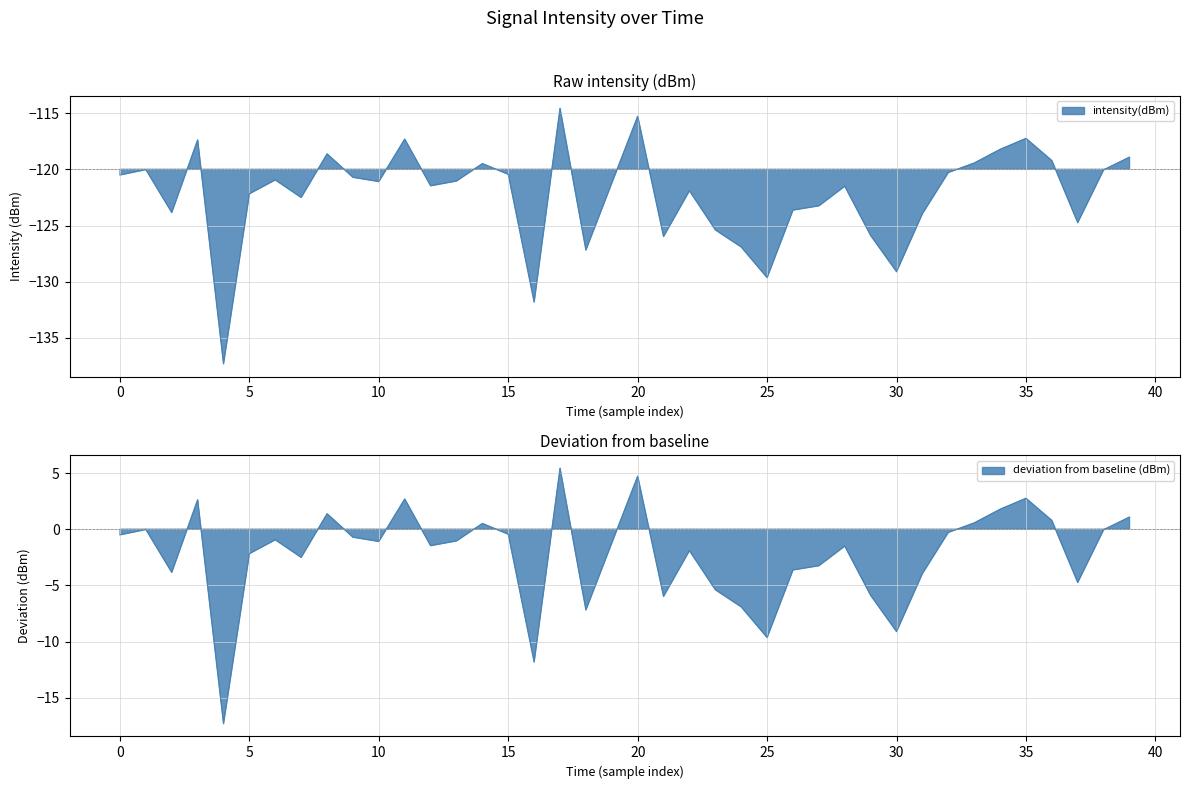

What is the average value?

-122.3